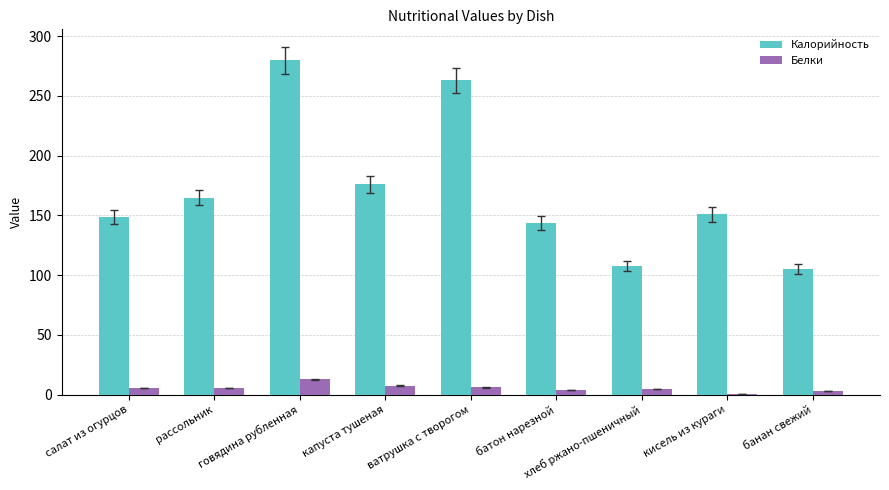

At which category is the sum across all series the highest?

говядина рубленная